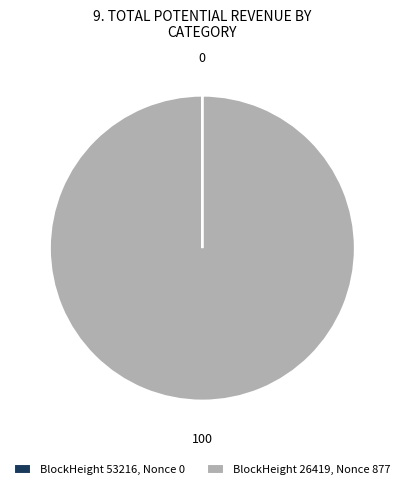

Which slice is the largest?

BlockHeight 26419, Nonce 877